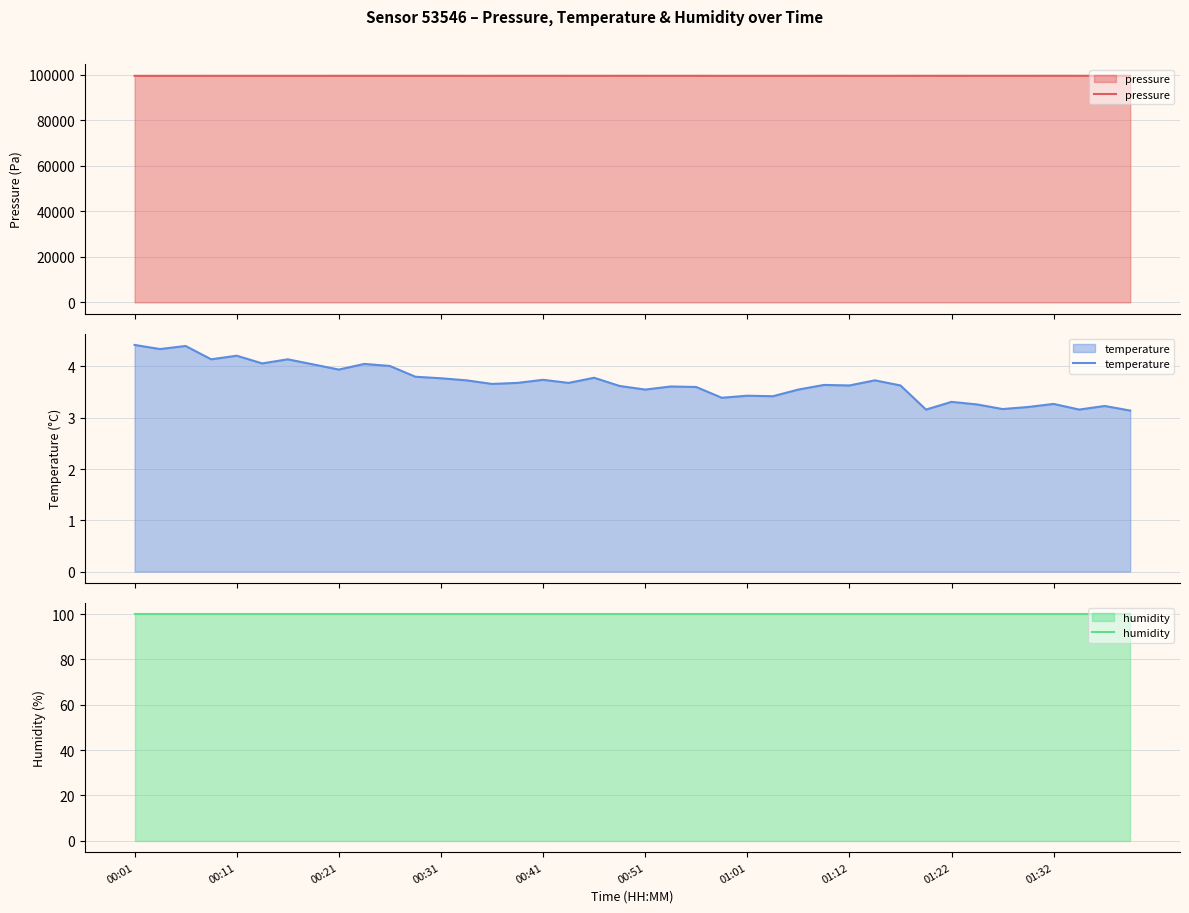

What is the maximum value for humidity?

100.0